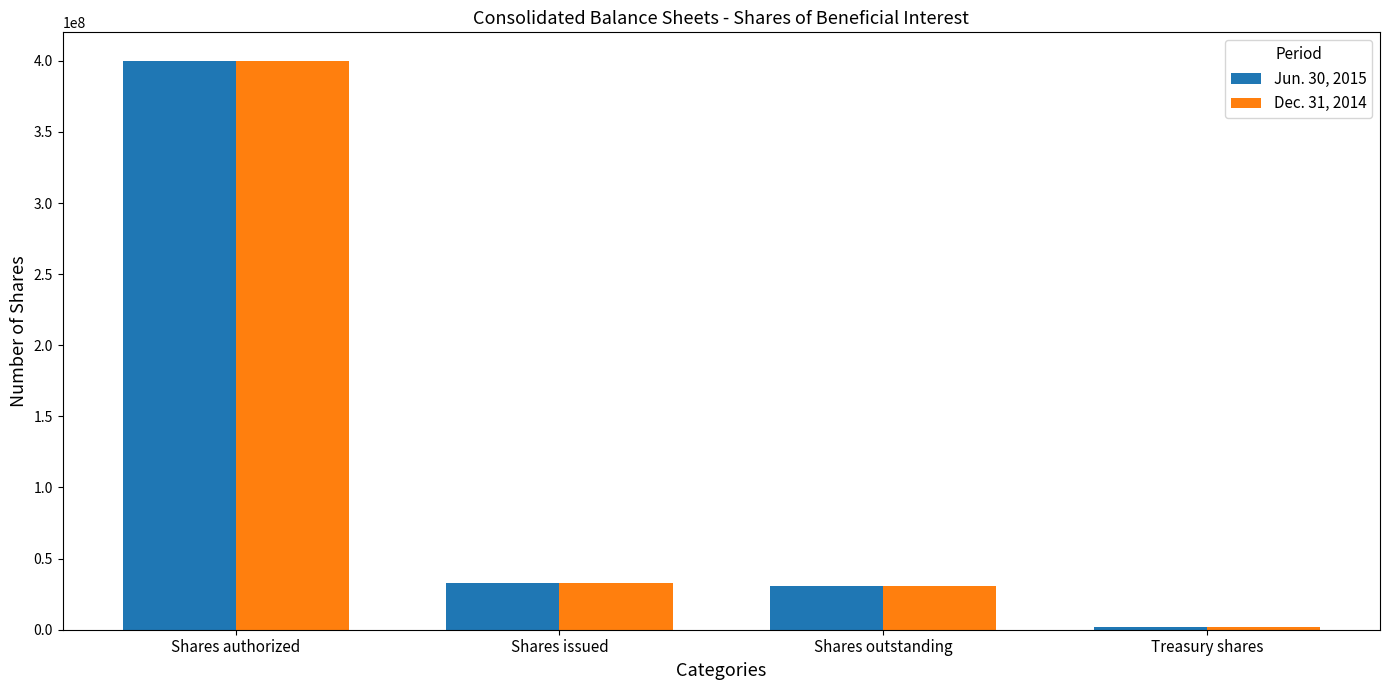

What is the sum of all Jun. 30, 2015 values?

465378972